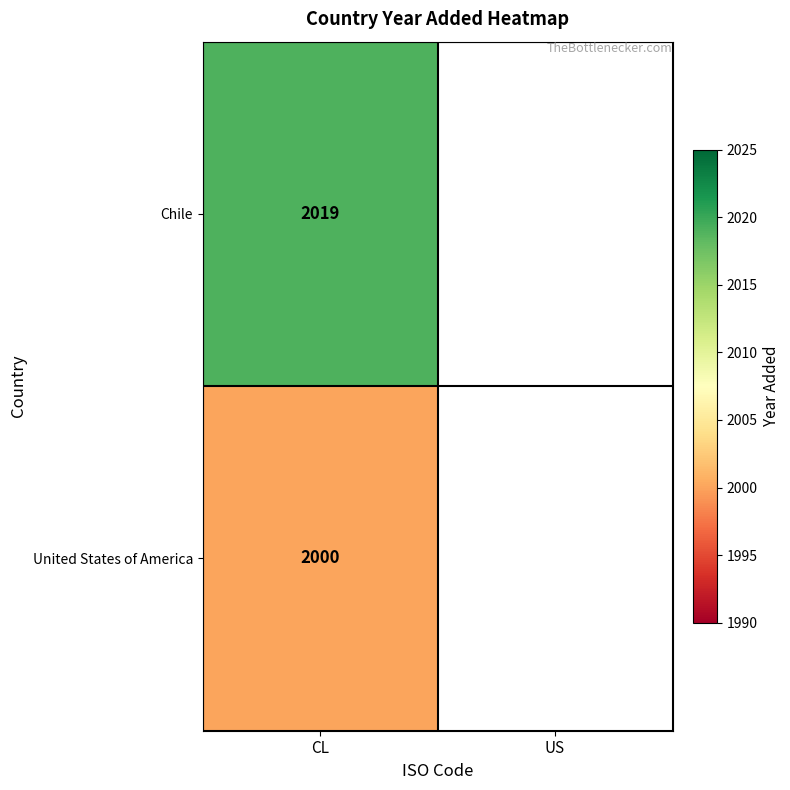

Which has a higher value, US or CL?

CL